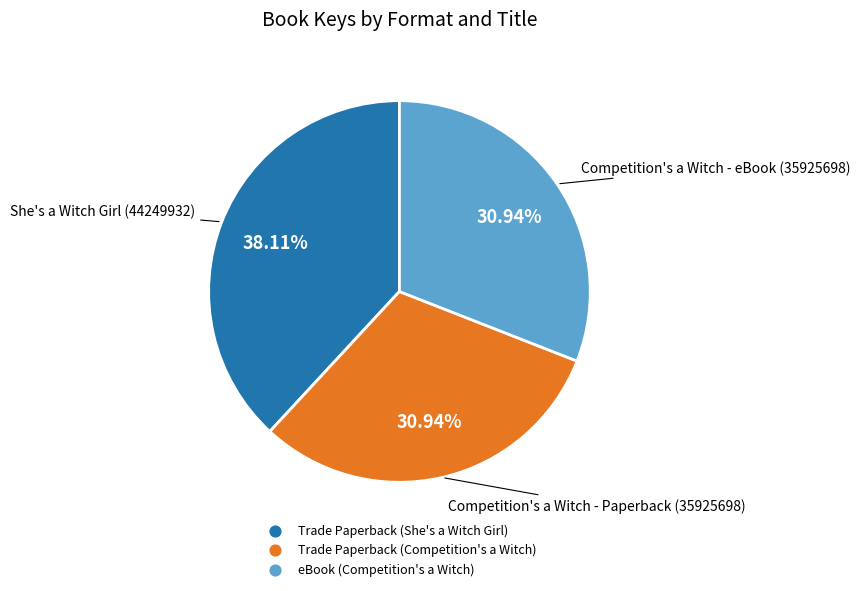

What portion of the pie excludes Trade Paperback (Competition's a Witch)?

69.1%